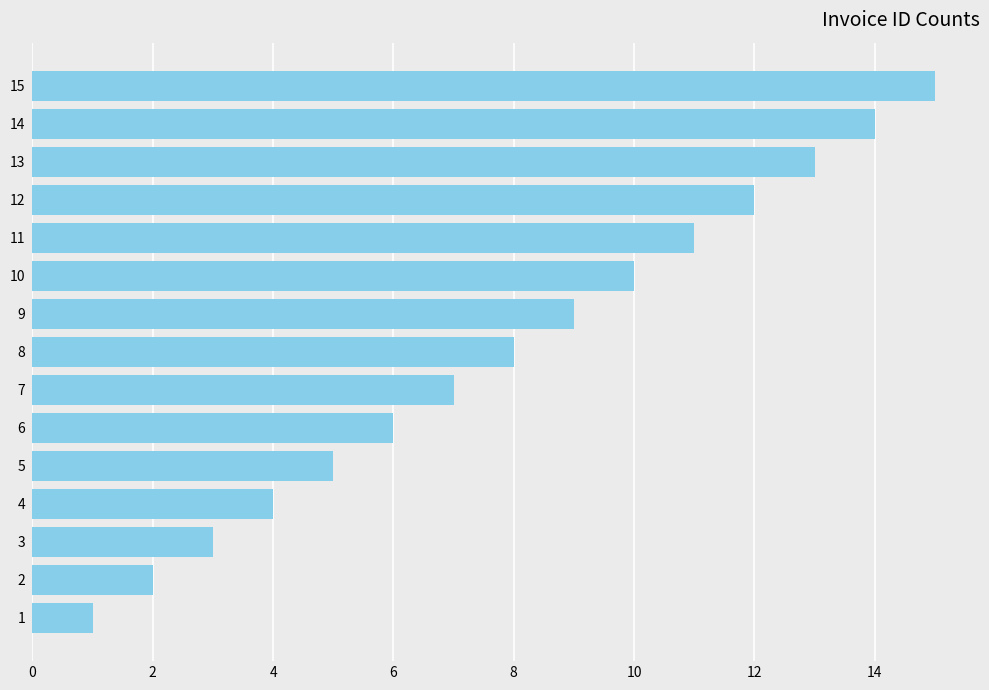

Rank the categories by value from highest to lowest.

15, 14, 13, 12, 11, 10, 9, 8, 7, 6, 5, 4, 3, 2, 1